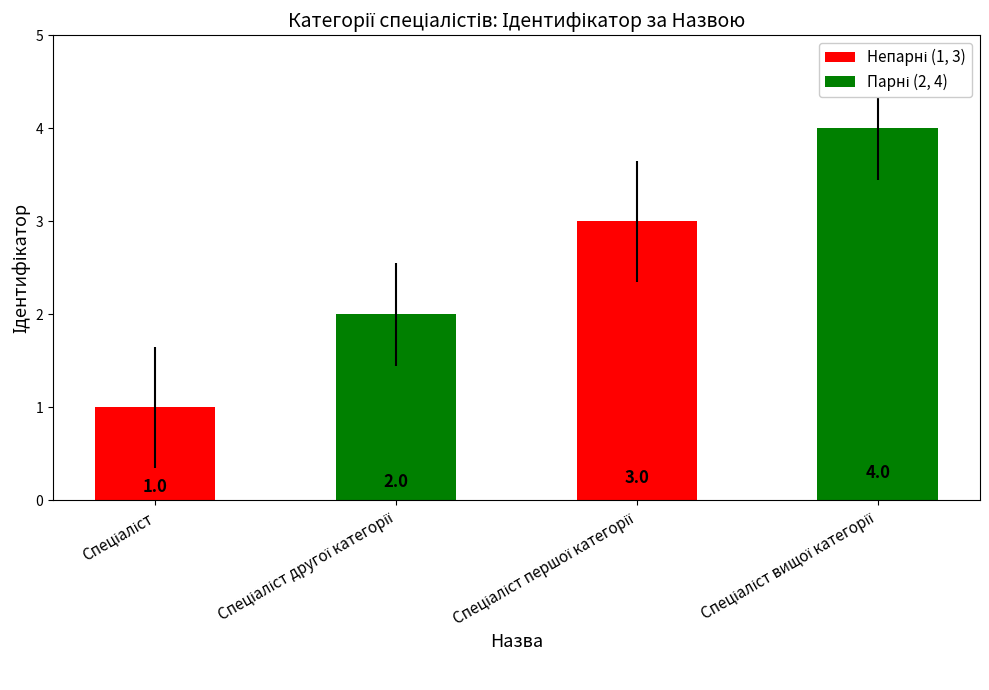

What is the sum of all values?

10